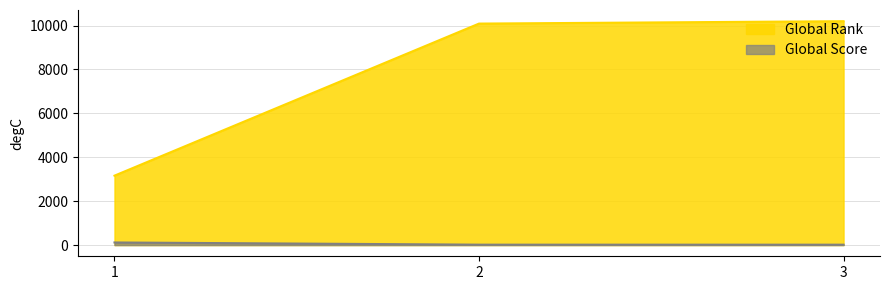

Reading right to left, what are all the values shown in this chart?

Global Rank: 3=10200	2=10091	1=3163
Global Score: 3=18	2=19	1=119